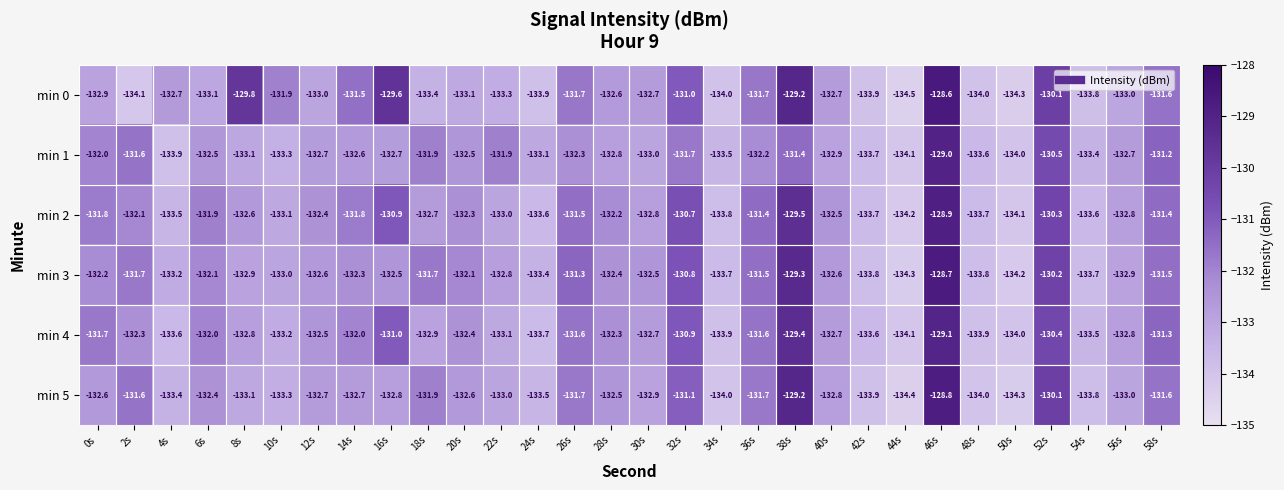

How many data points in min 5 are less than -132?

21